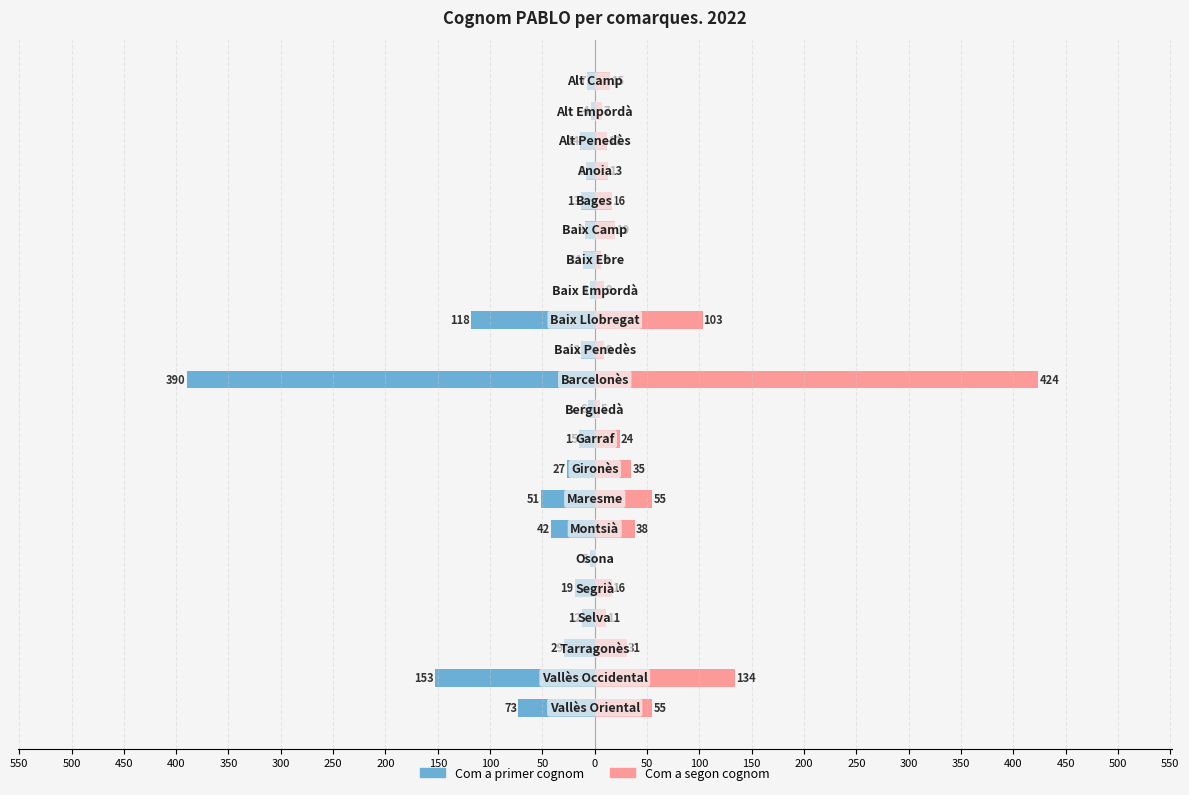

What value does the Com a segon cognom series have at 150, to the nearest 5?

105